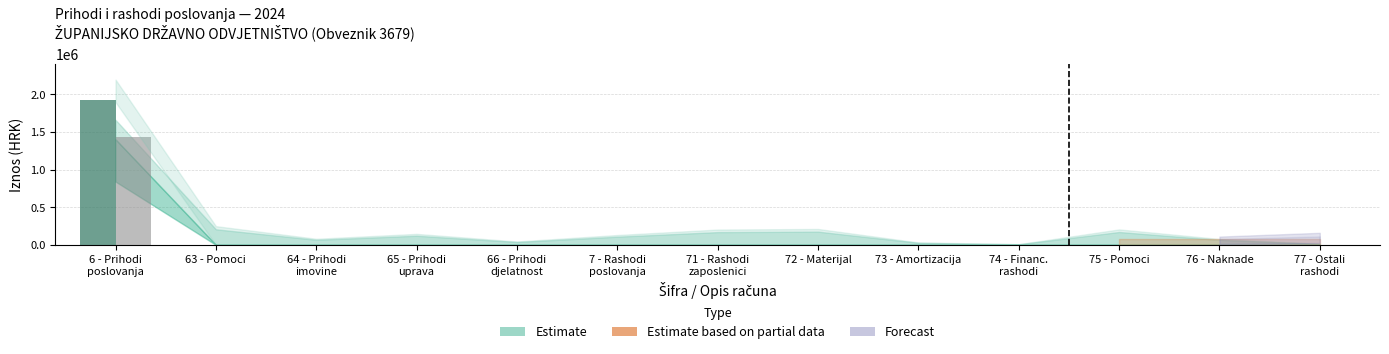

Count the number of categories in the chart.

13